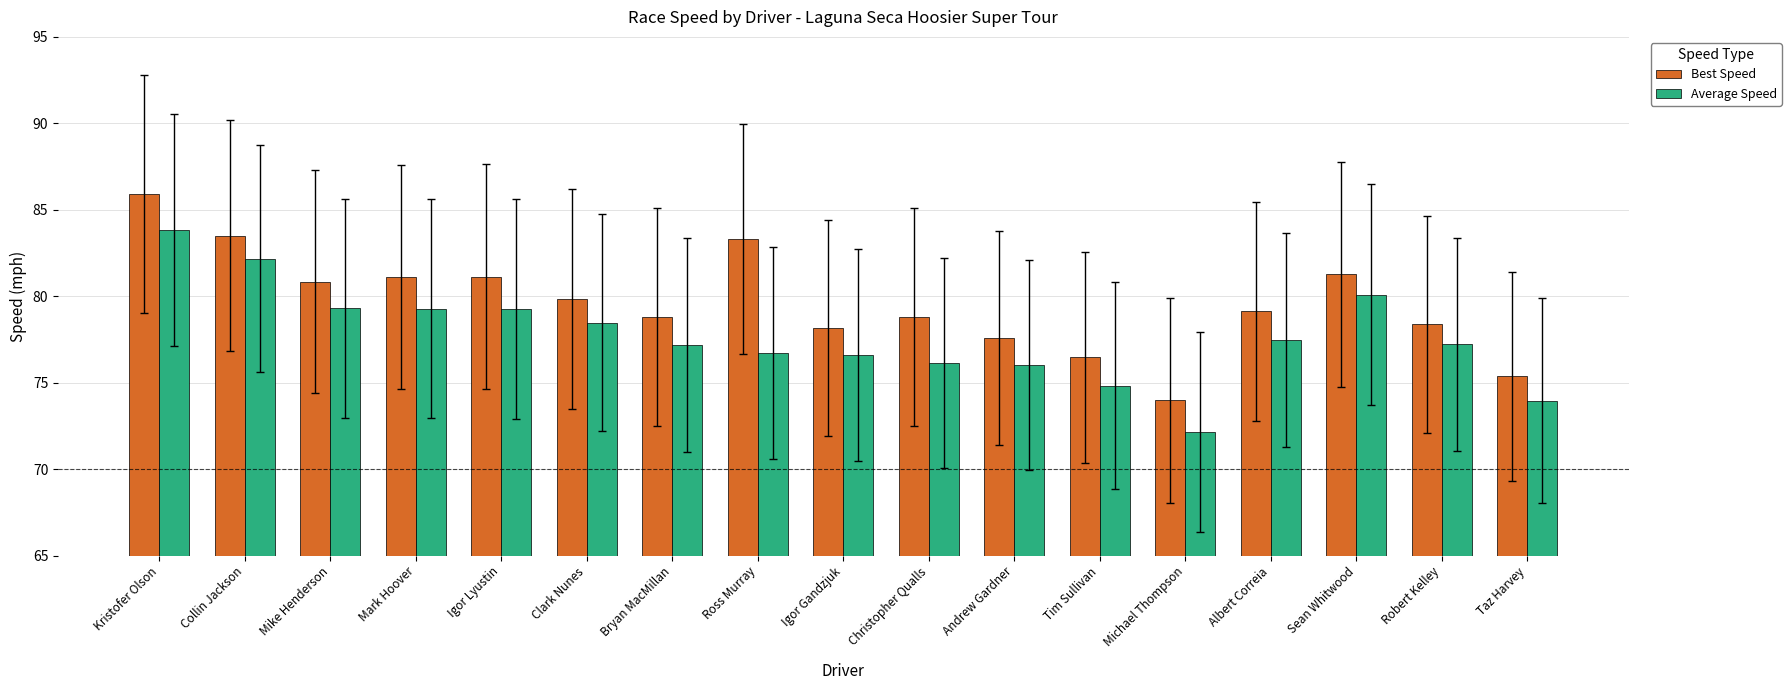

What is the label of the 14th bar from the left?

Albert Correia